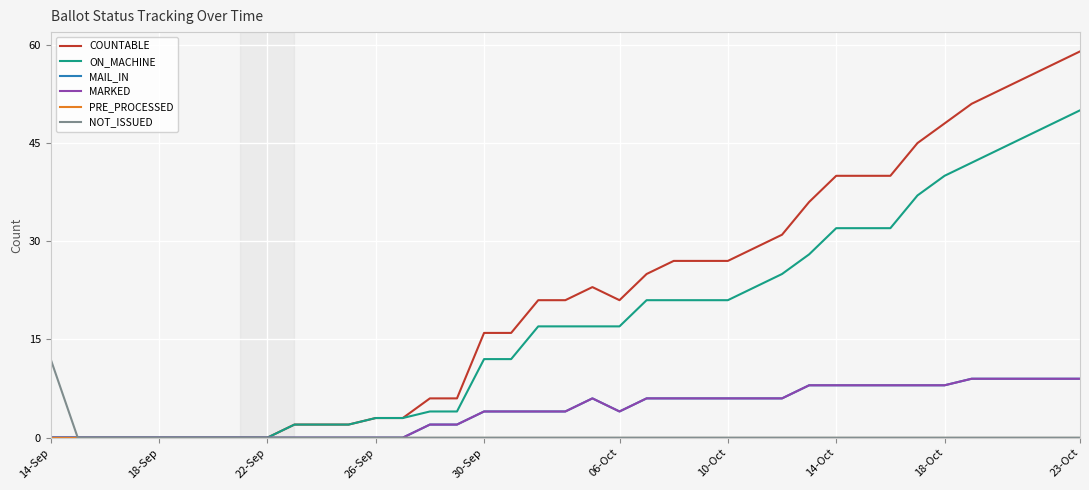

Does the chart have visible grid lines?

Yes